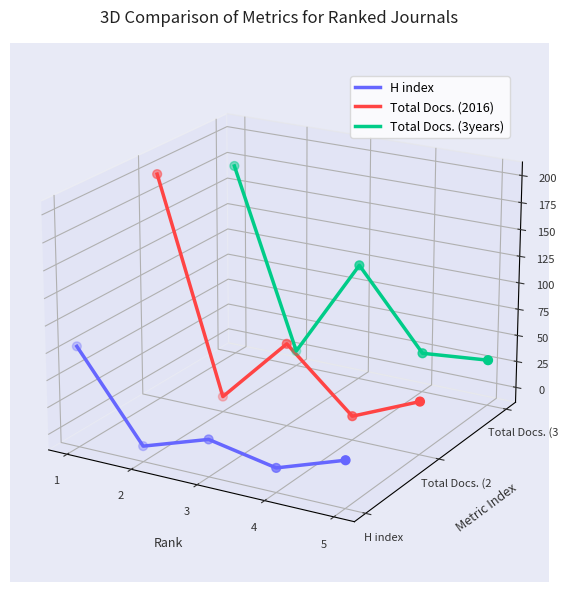

At which category is the sum across all series the highest?

1